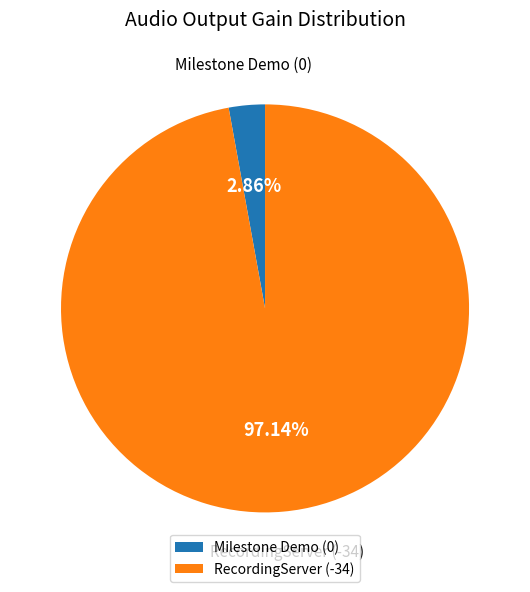

How many segments does this pie chart have?

2